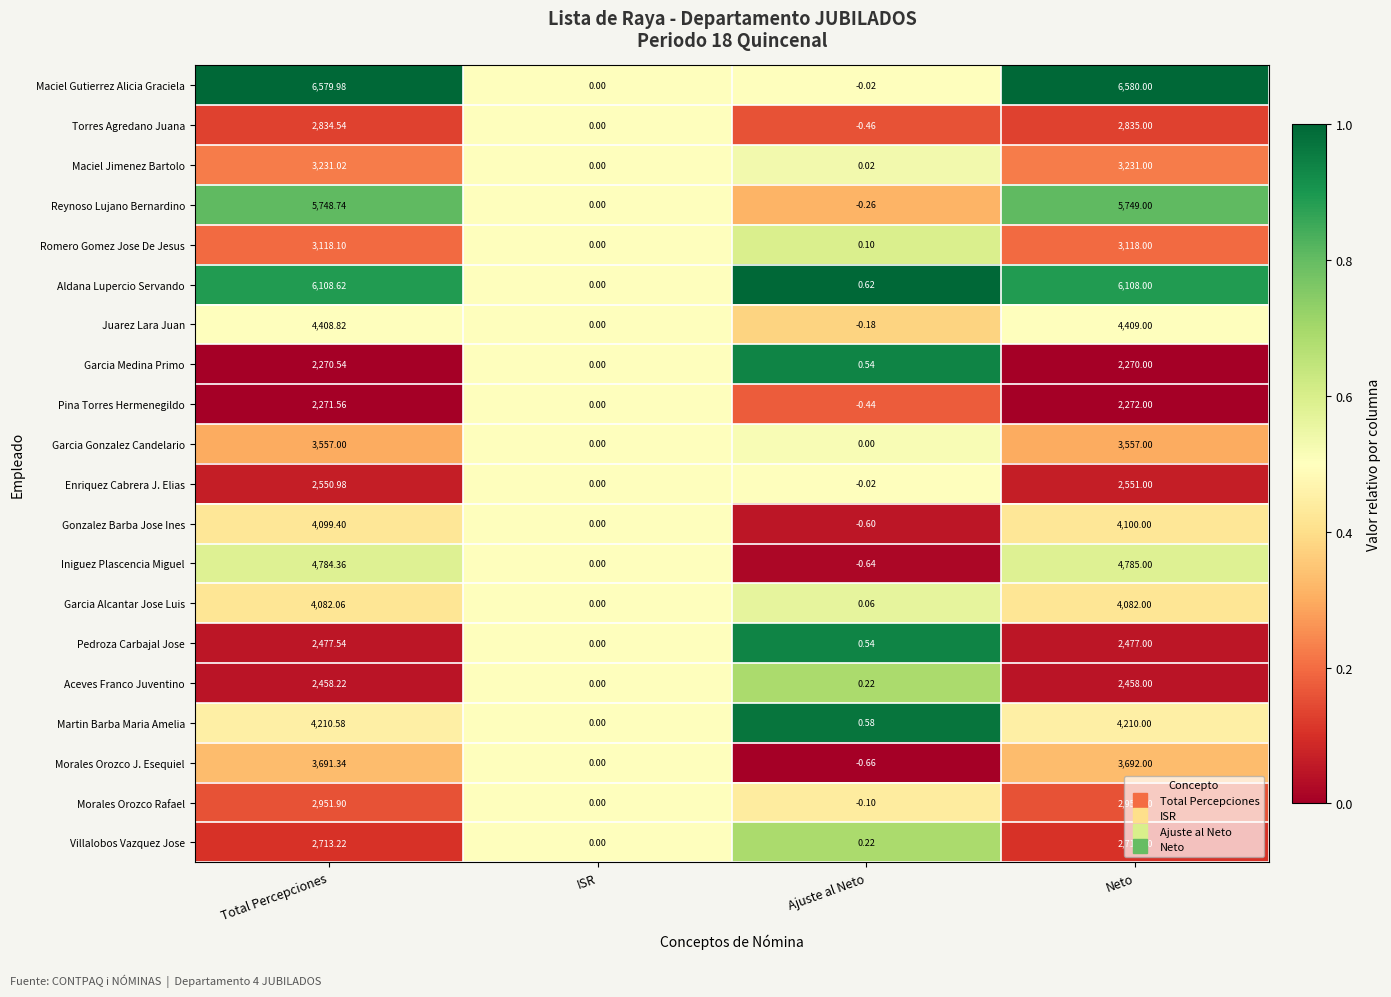

Which series changed the most between Total Percepciones and ISR?

Maciel Gutierrez Alicia Graciela